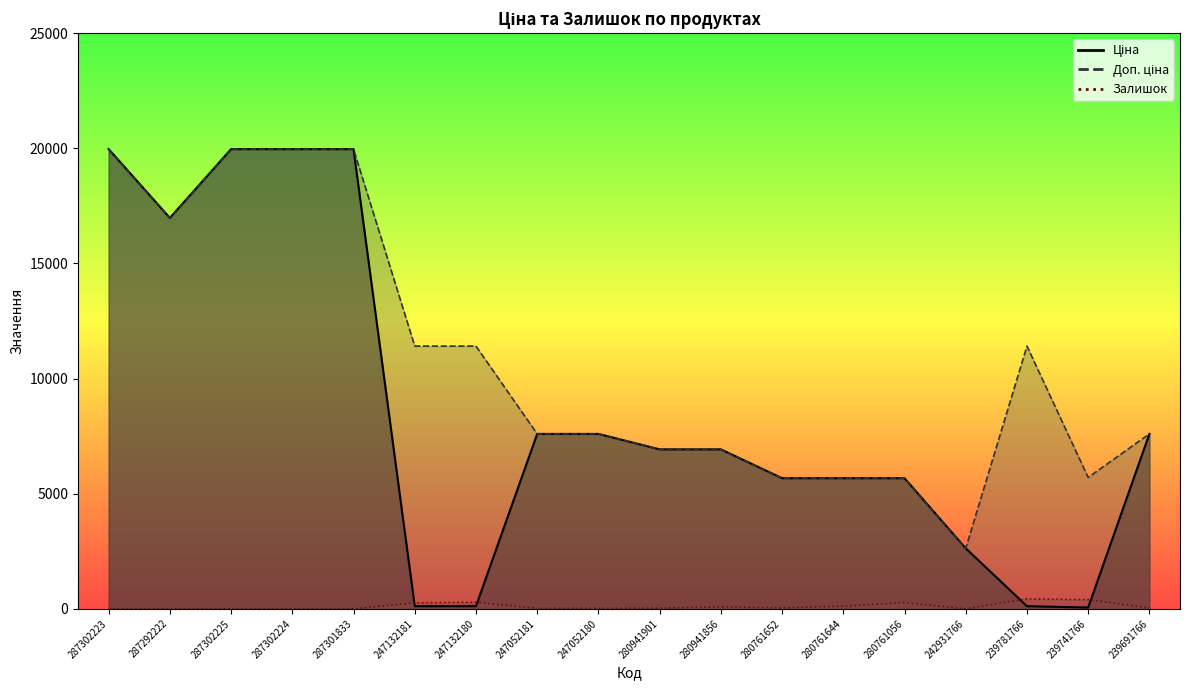

Rank the series at 280941901 from highest to lowest value.

Ціна, Доп. ціна, Залишок